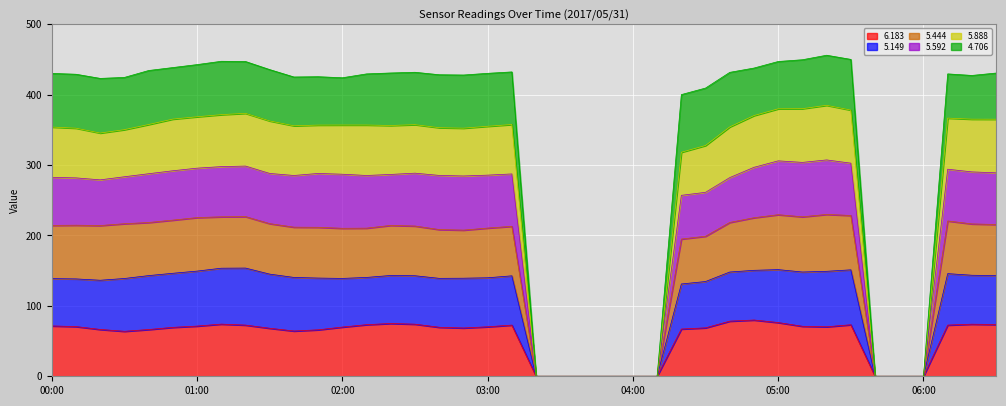

Which series has the largest total across all categories?

6.183